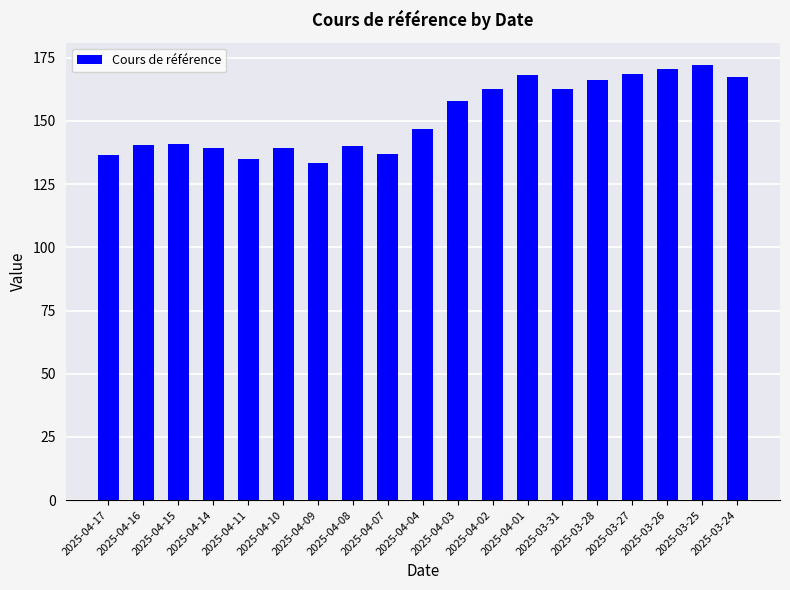

The chart shows a value of 133.5 at 2025-04-09. True or false?

True